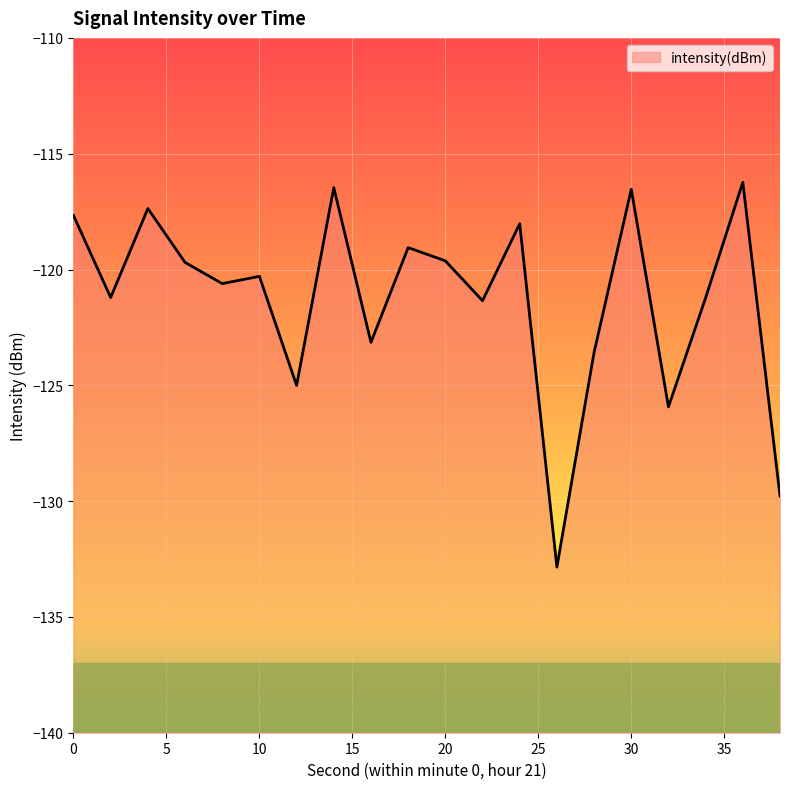

What is the greatest value displayed?

-116.2